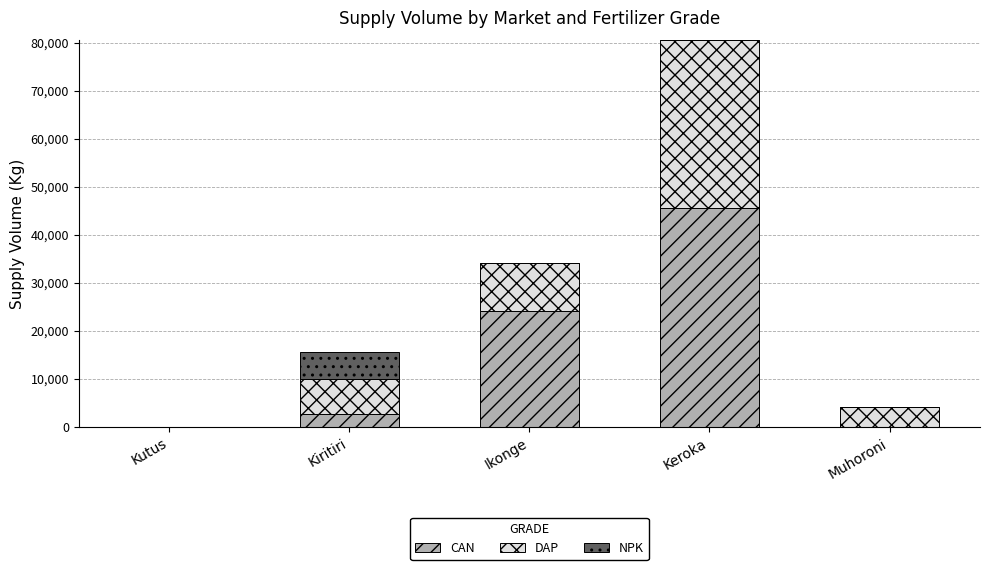

Reading right to left, transcribe the values for CAN.

Muhoroni=0	Keroka=45500	Ikonge=24000	Kiritiri=2700	Kutus=0